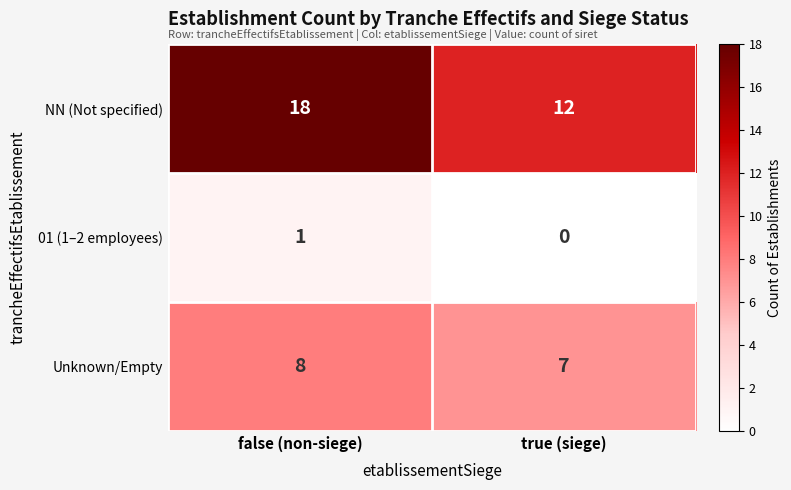

What is the difference between the NN (Not specified) values at false (non-siege) and true (siege)?

6